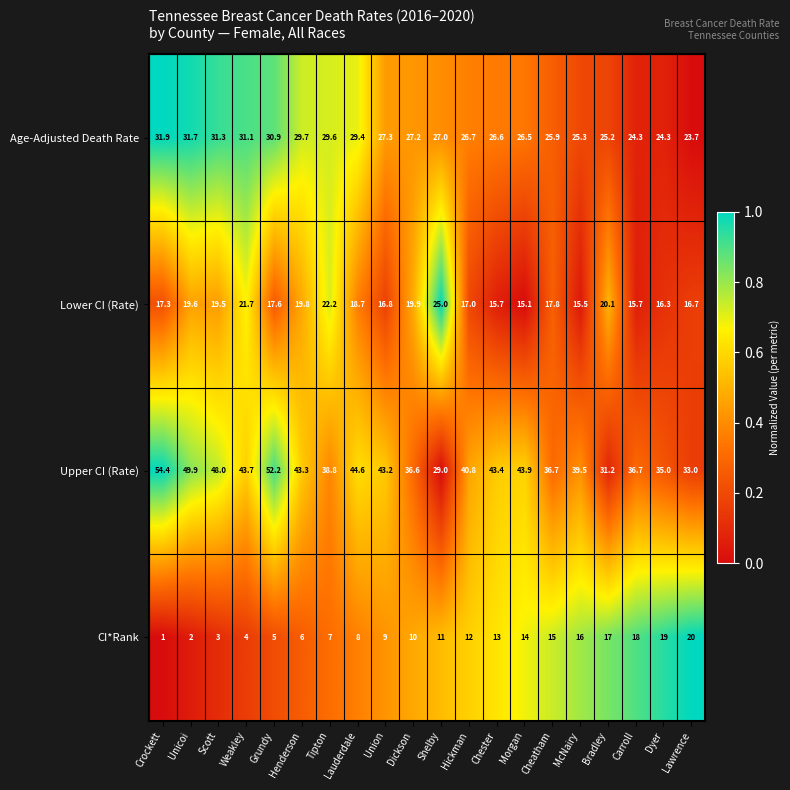

Is the value of CI*Rank at Grundy greater than the value of Upper CI (Rate) at McNairy?

No